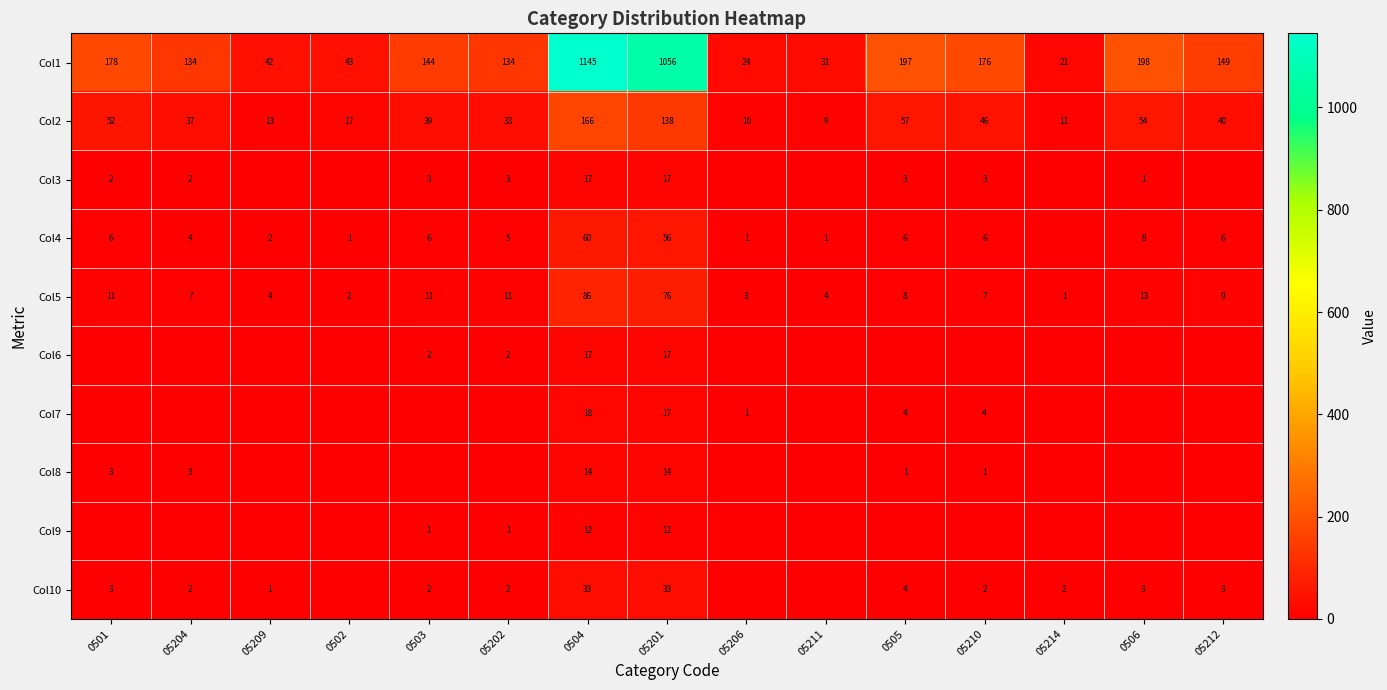

Which has a higher value, 05209 or 05211?

05209